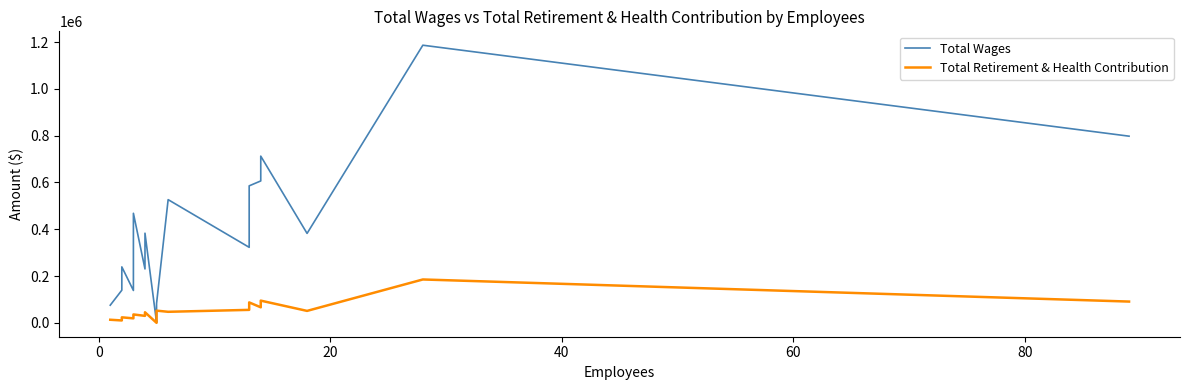

True or false: Total Wages and Total Retirement & Health Contribution cross at least once.

False